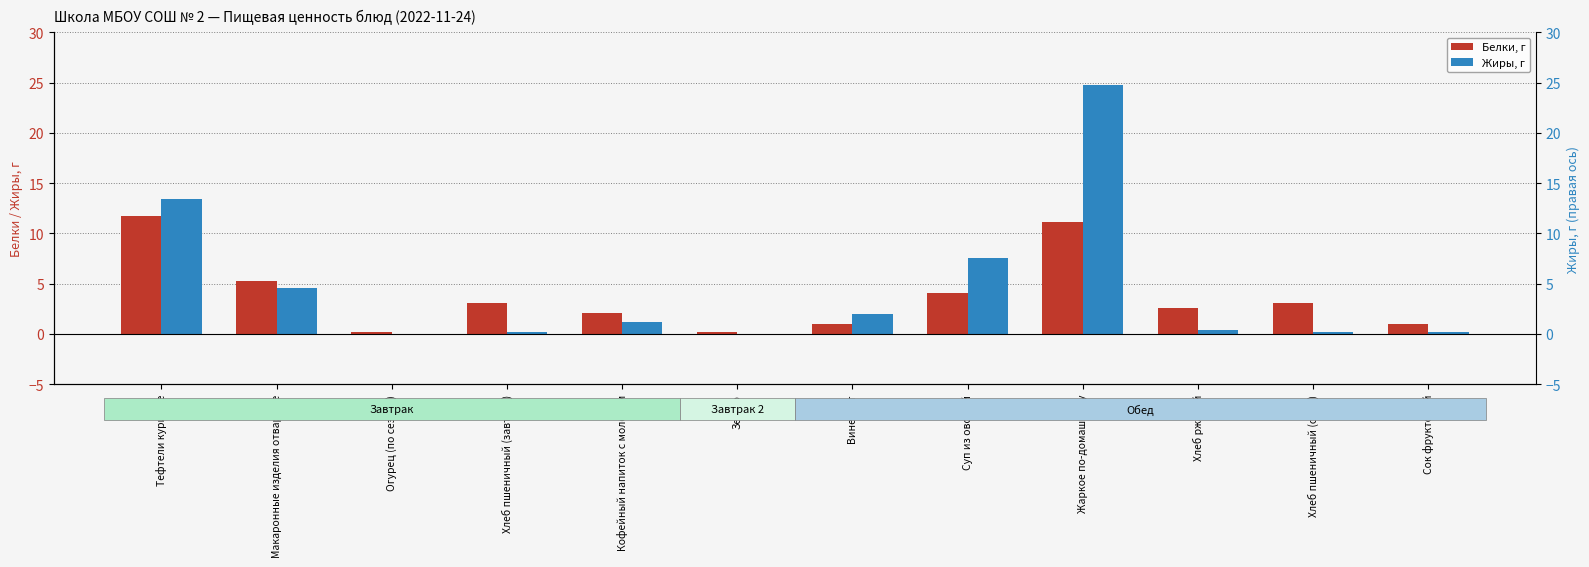

Rank the series by their maximum value, from highest to lowest.

Жиры, Белки